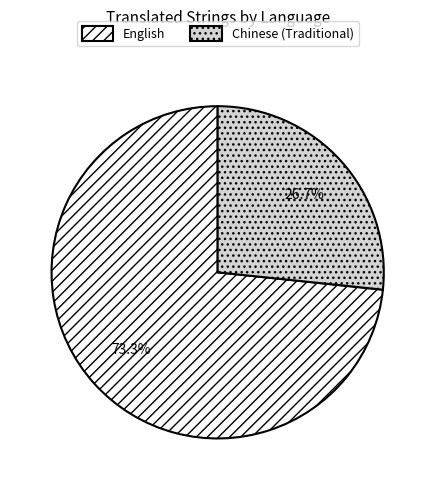

True or false: English accounts for 73% of the total.

True